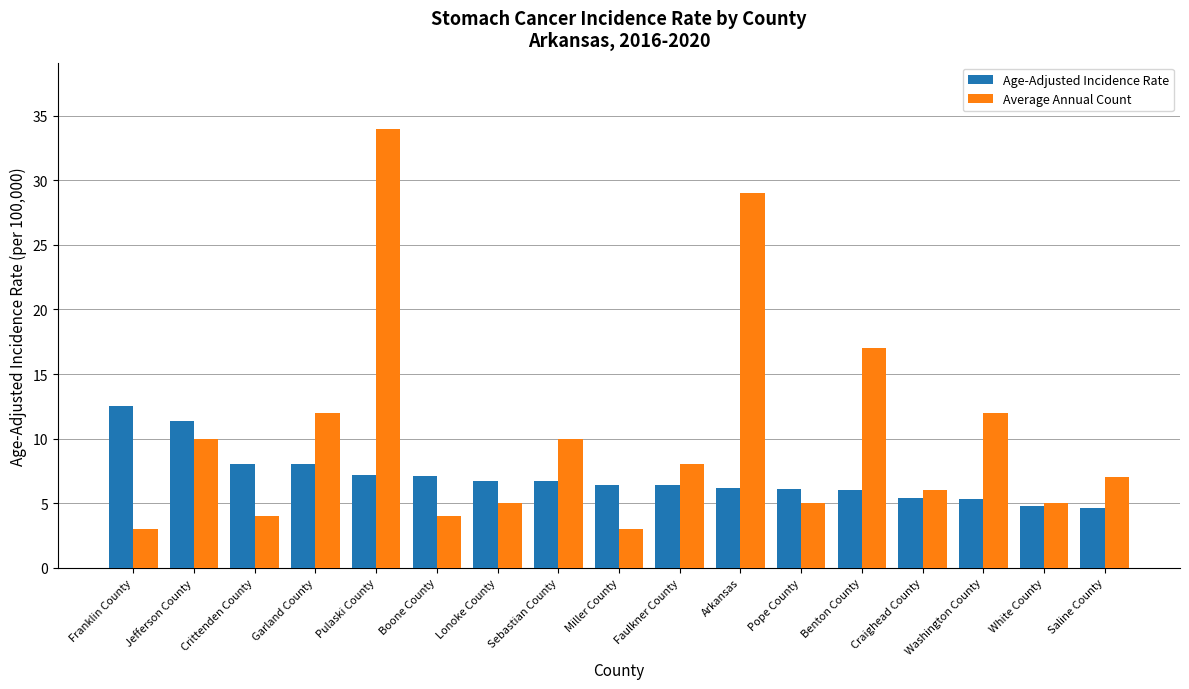

At which label does Average Annual Count first exceed 7?

Jefferson County